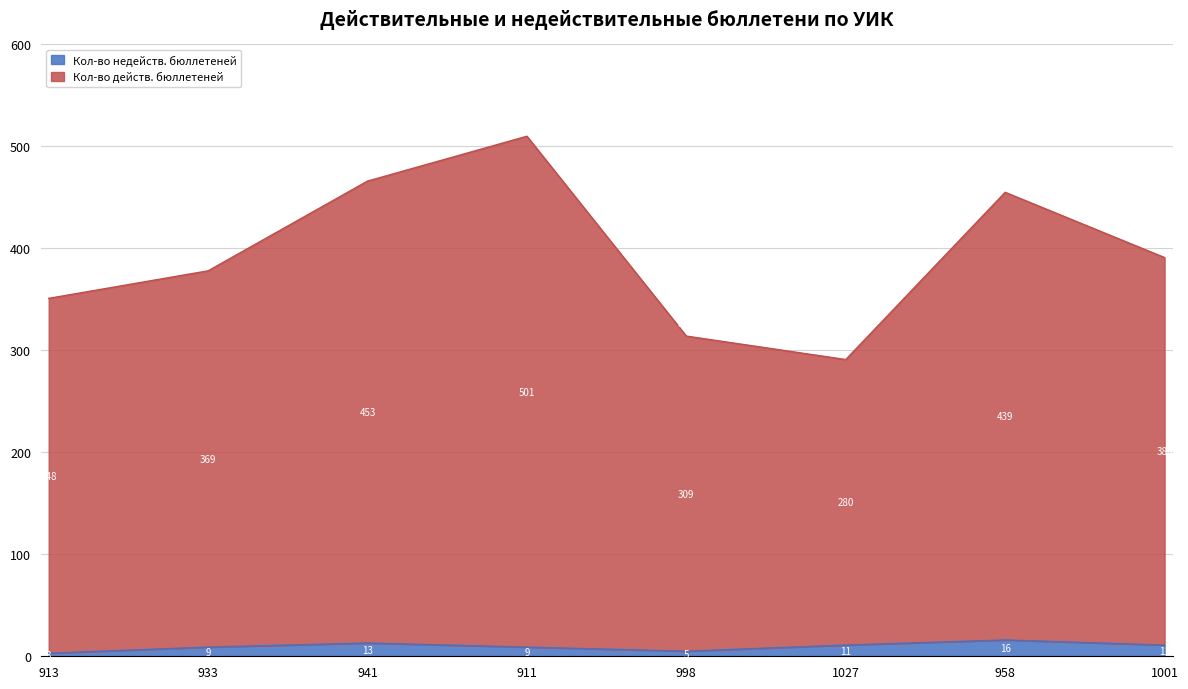

Is the value of Кол-во недейств. бюллетеней at 1001 greater than the value of Кол-во действ. бюллетеней at 958?

No